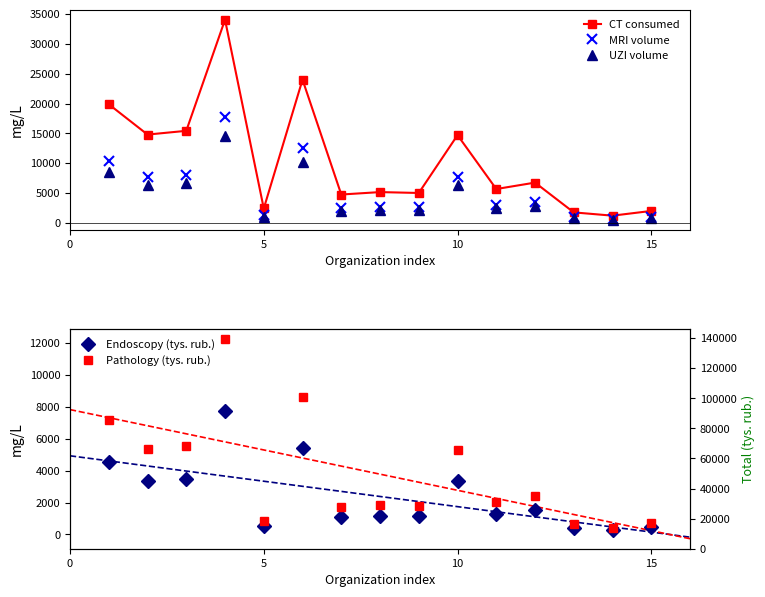

True or false: MRI volume has more than 0 points higher than both neighbors.

True